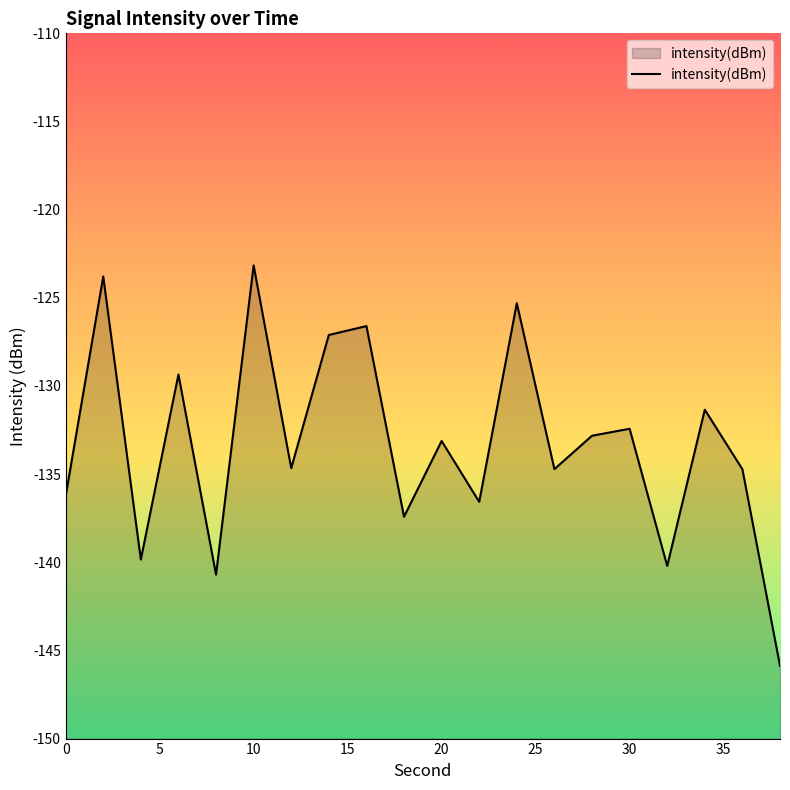

What is the greatest value displayed?

-123.2